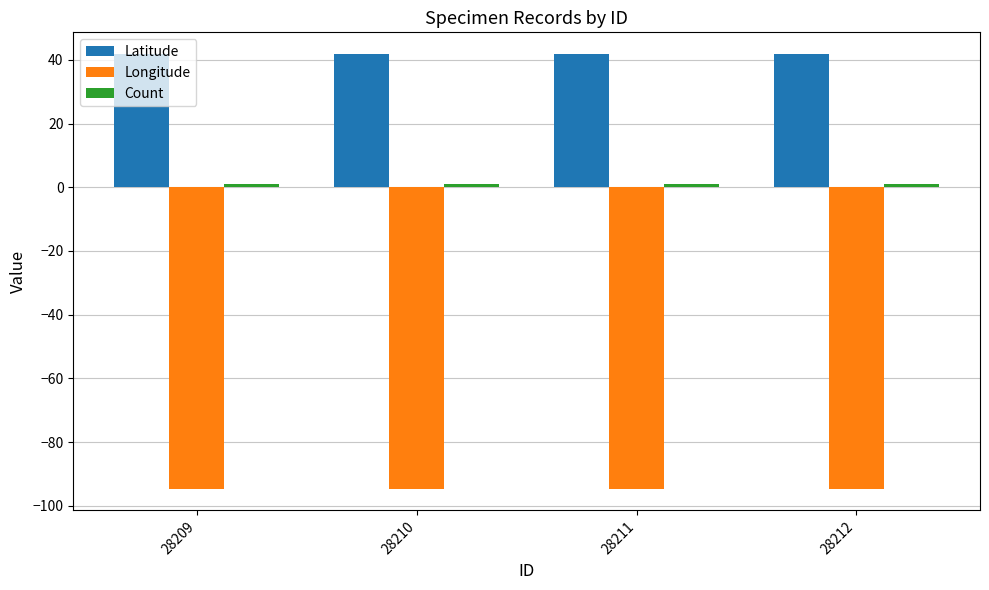

Does the chart contain stacked bars?

No